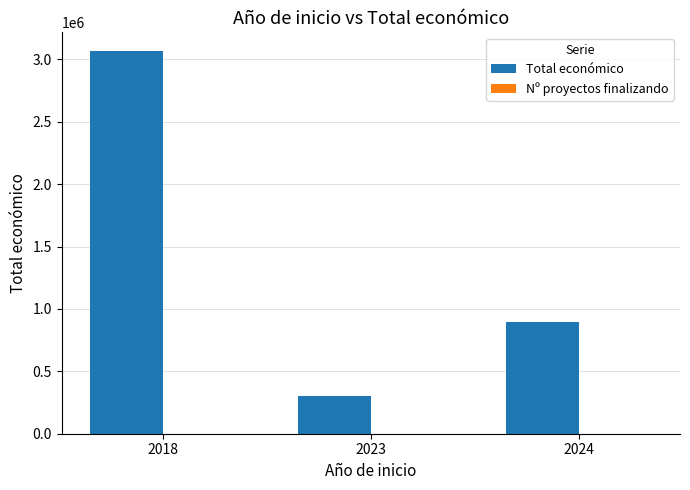

Count the number of data series in this chart.

2